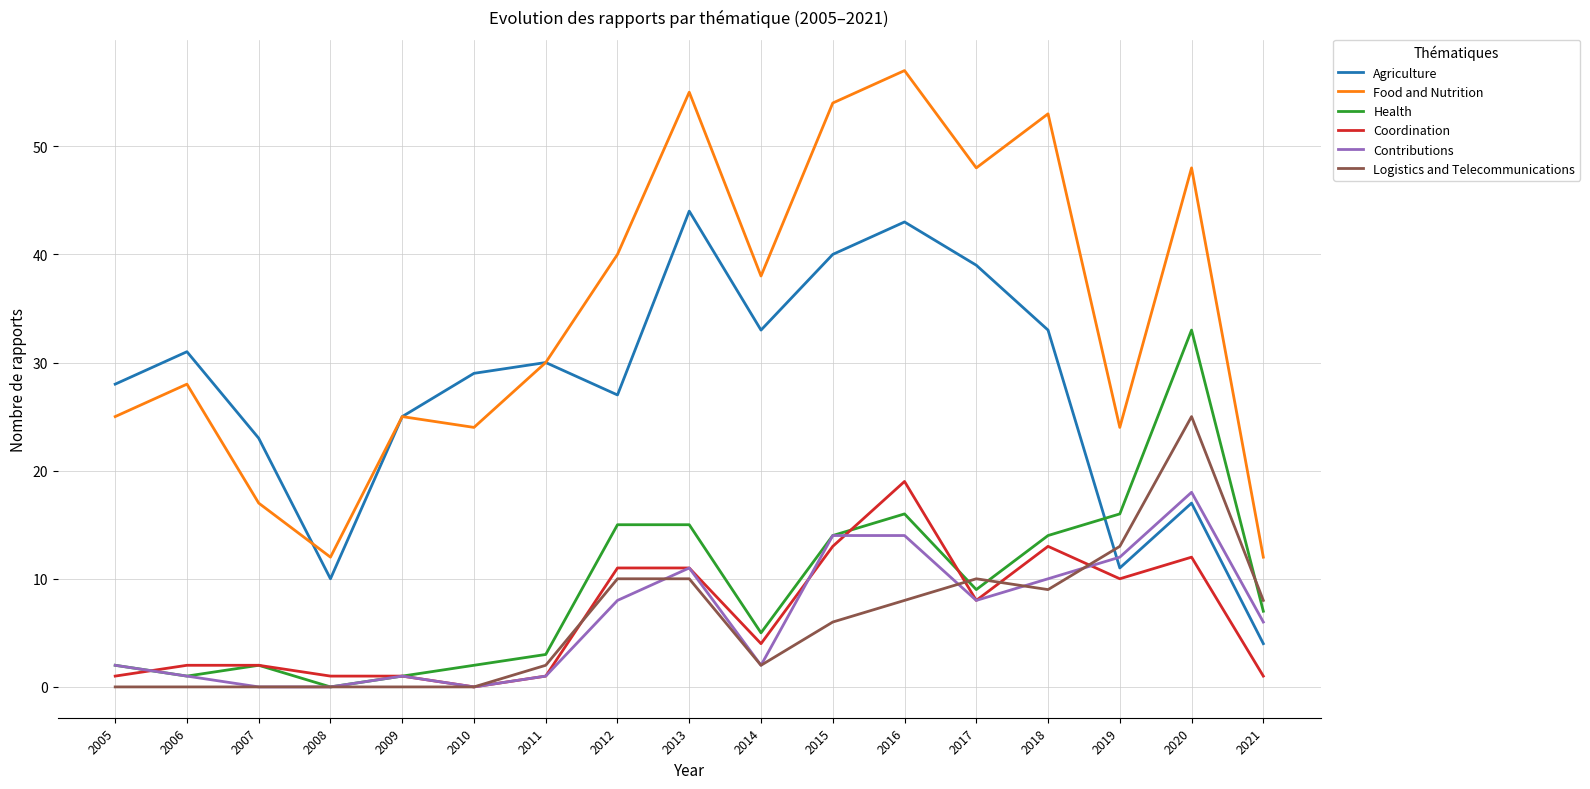

Does the chart have visible grid lines?

Yes